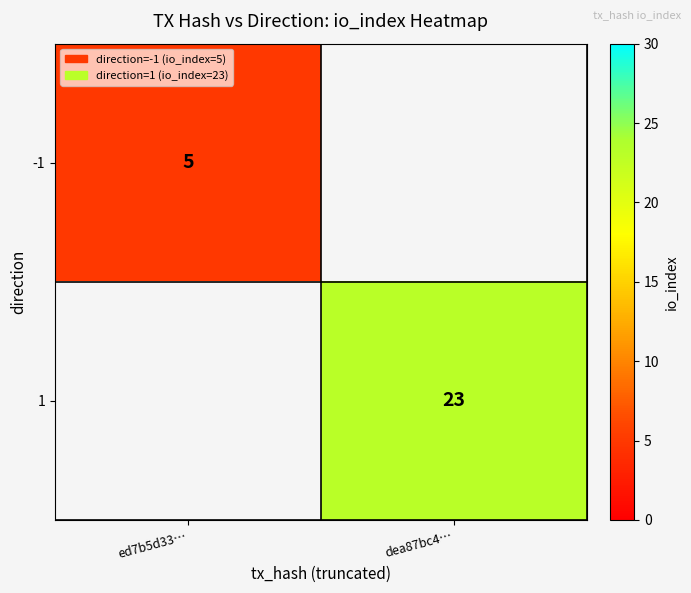

The value of 1 at dea87bc4… is 13.1. True or false?

False